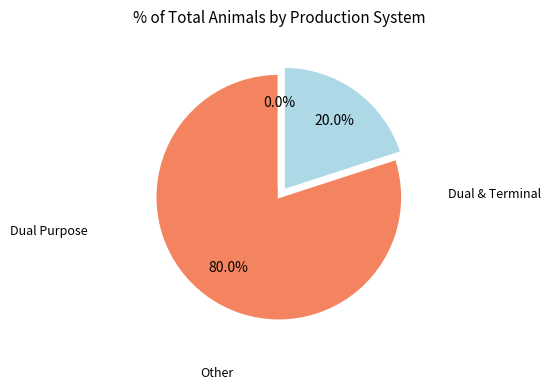

Does any single category account for the majority?

Yes